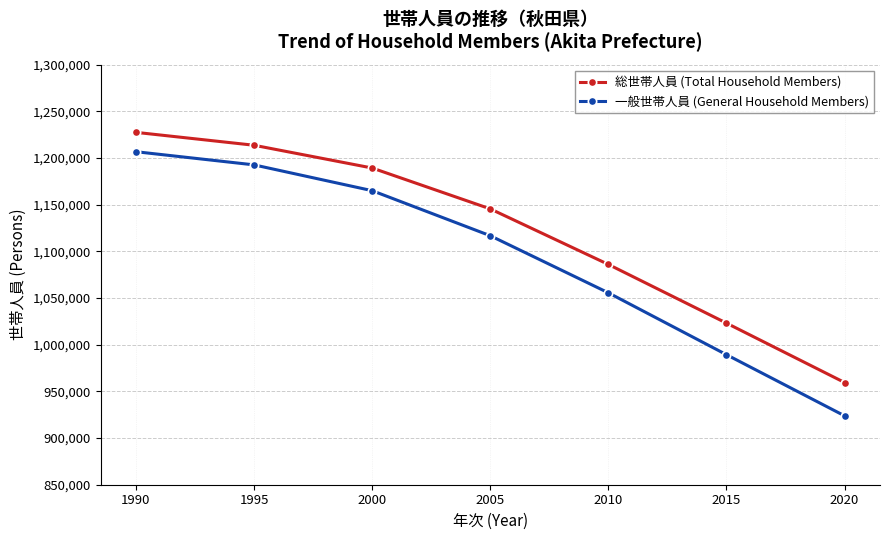

True or false: 総世帯人員 (Total Household Members) has a value of 1213667 at 1995.

True